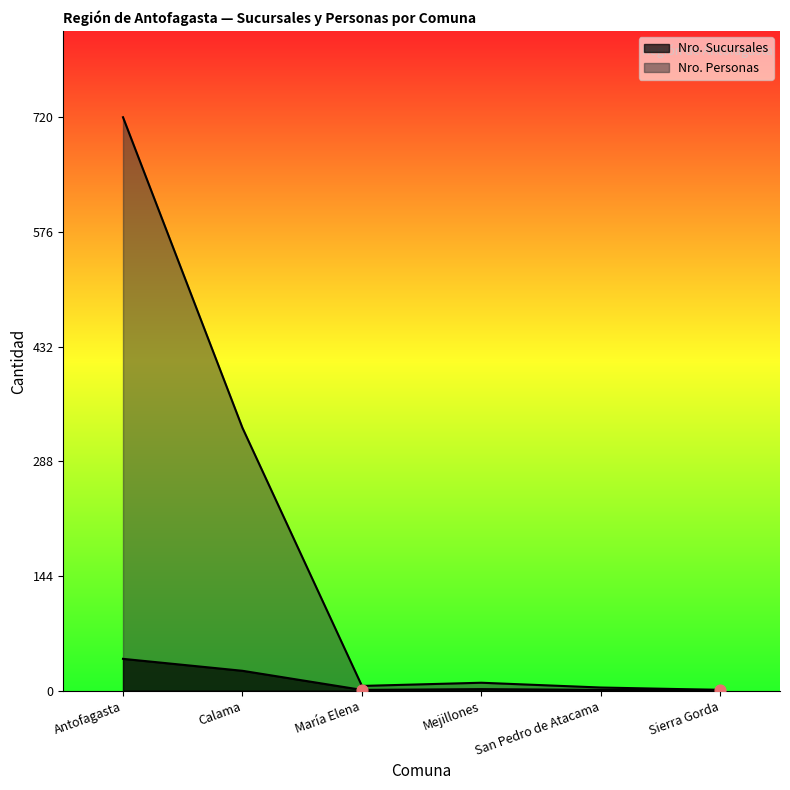

What are all the series names shown in the legend?

Nro. Sucursales, Nro. Personas